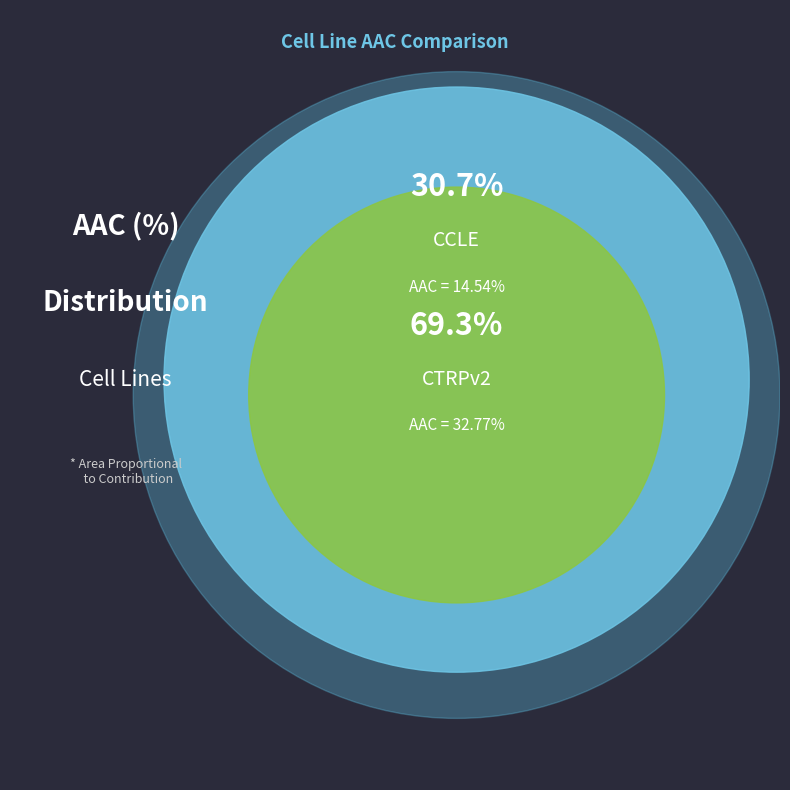

What percentage is NOT represented by CCLE?

69.3%